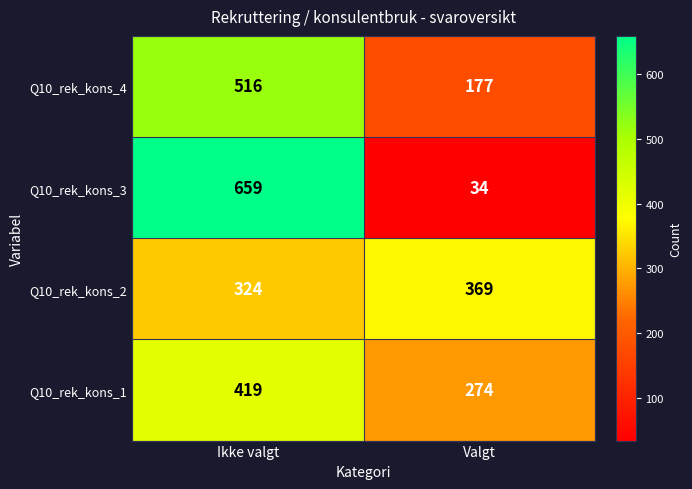

At which label is Q10_rek_kons_2 closest to 346?

Ikke valgt